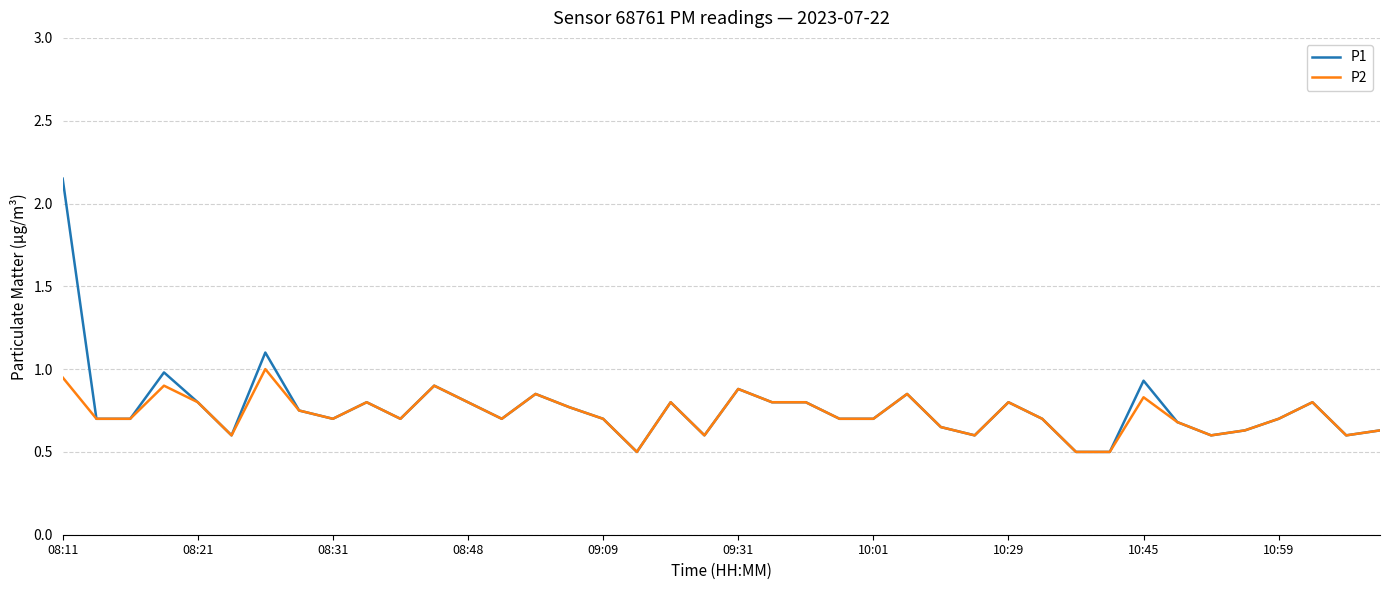

What is the minimum value for P1?

0.5